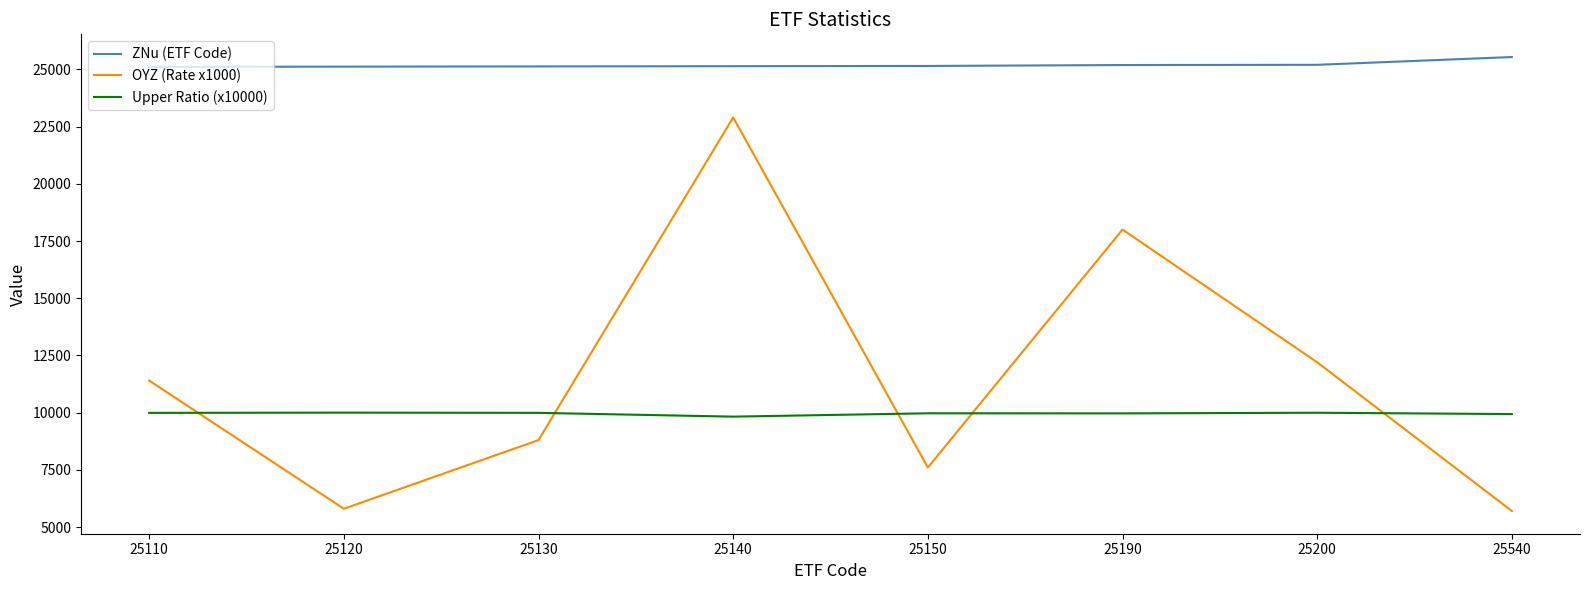

True or false: OYZ (Rate x1000) and ZNu (ETF Code) cross at least once.

False